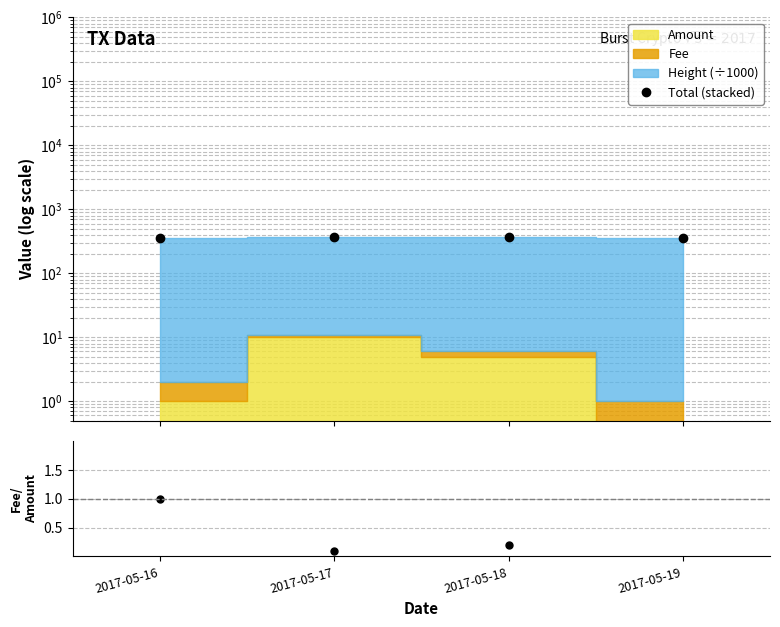

What is the minimum value shown in the chart?

0.1